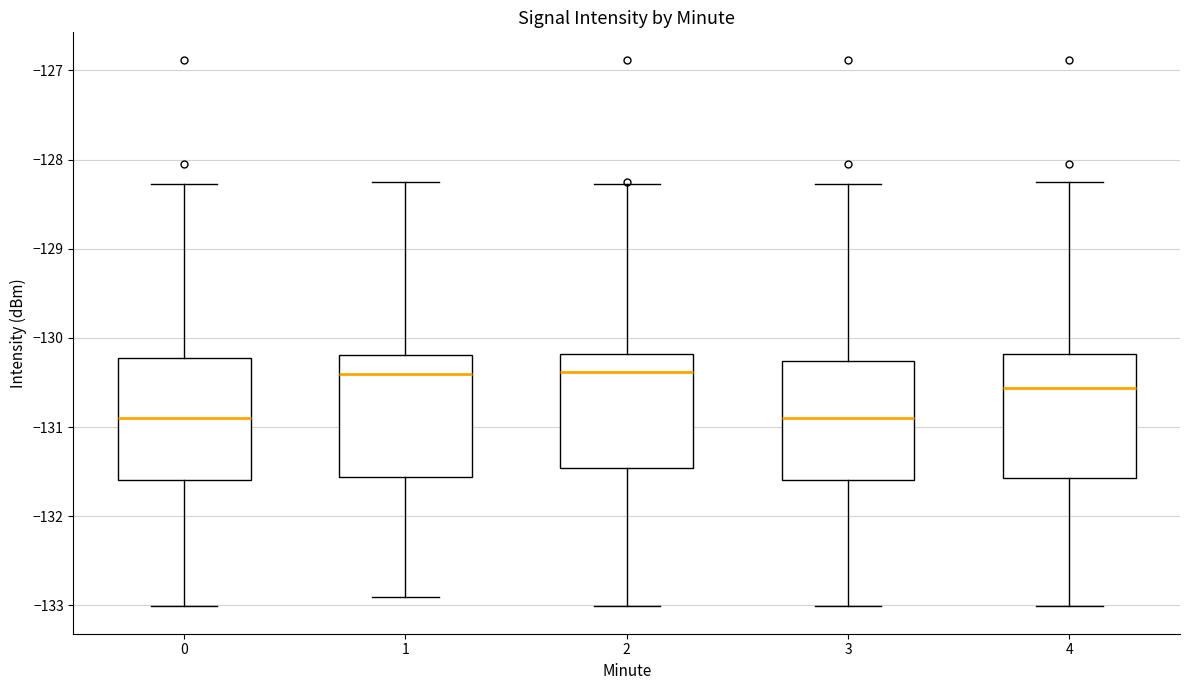

Where is the lower edge of the box at x = 4 on the y-axis? The values are not printed on the chart, so give them approximately, as read against the axis.

-131.6